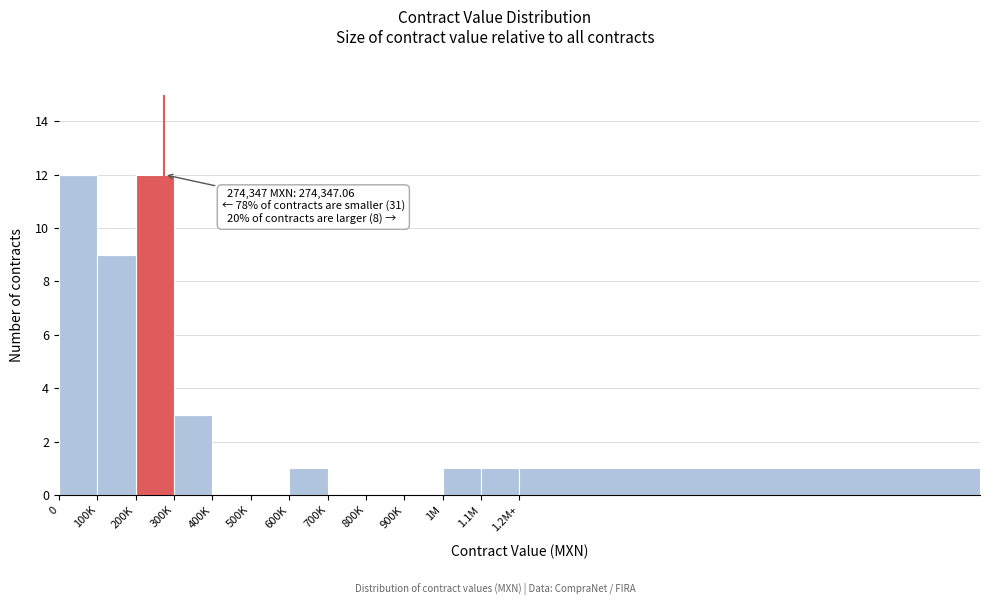

Reading left to right, extract all data points from this chart.

0=12	100K=9	200K=12	300K=3	400K=0	500K=0	600K=1	700K=0	800K=0	900K=0	1M=1	1.1M=1	1.2M+=1